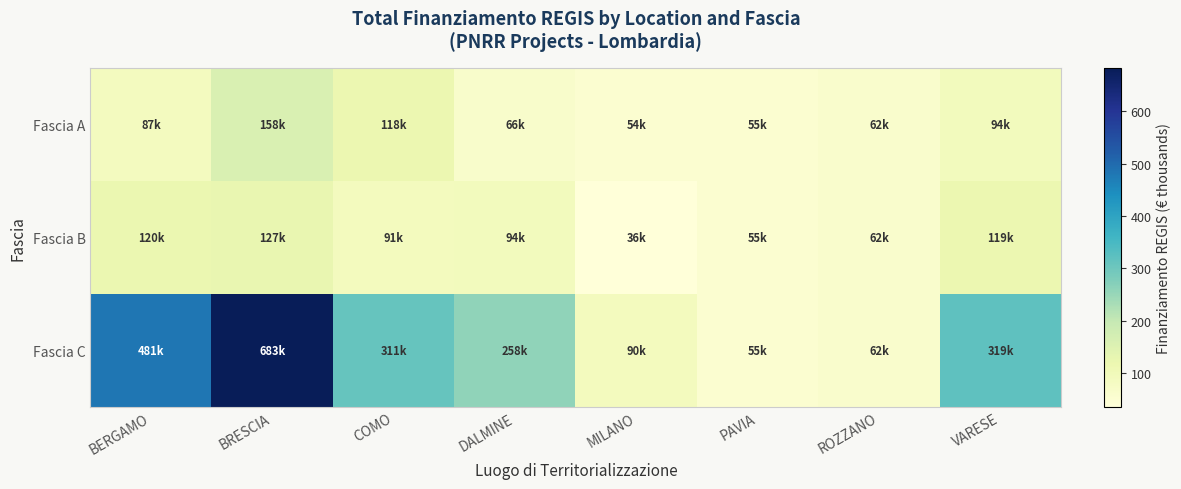

Which series changed the most between DALMINE and PAVIA?

Fascia C